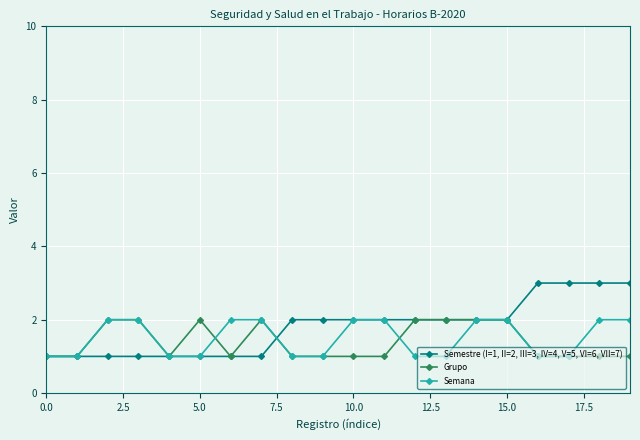

List the series in order of their overall mean, highest first.

Semestre (I=1, II=2, III=3, IV=4, V=5, VI=6, VII=7), Semana, Grupo